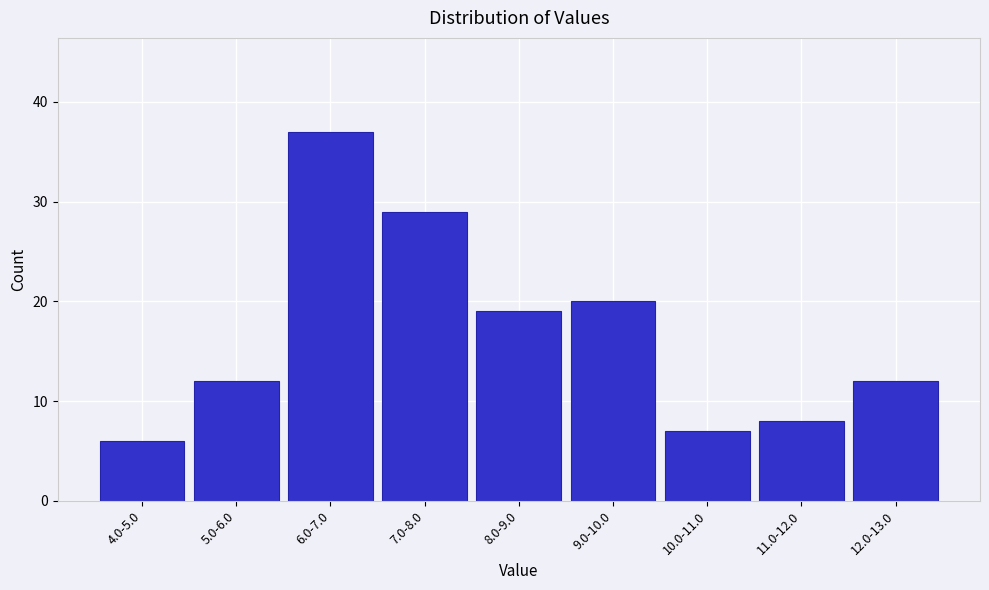

Reading left to right, transcribe all the data shown in this chart.

4.0-5.0=6	5.0-6.0=12	6.0-7.0=37	7.0-8.0=29	8.0-9.0=19	9.0-10.0=20	10.0-11.0=7	11.0-12.0=8	12.0-13.0=12